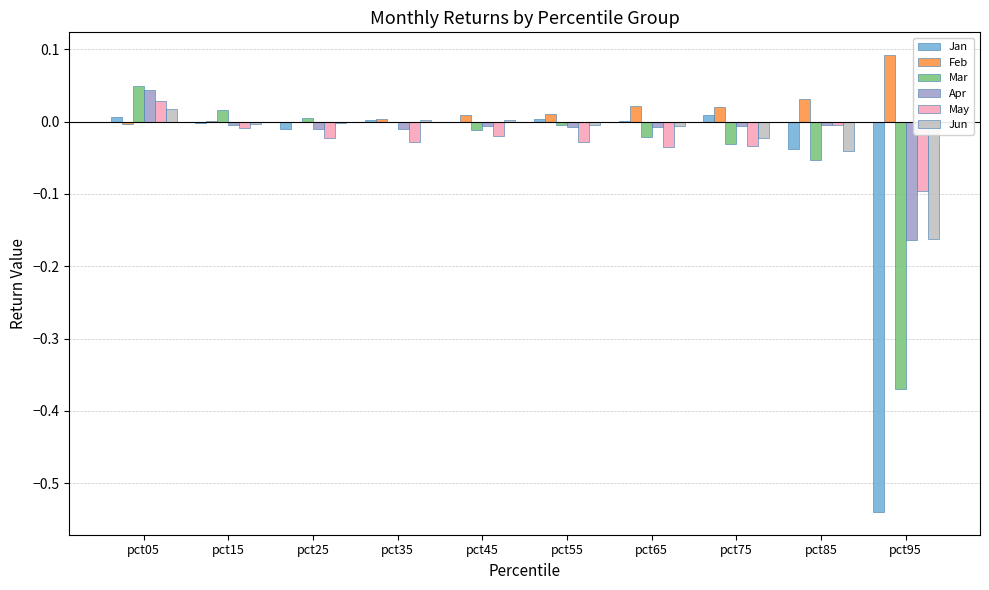

At which category is the sum across all series the highest?

pct05